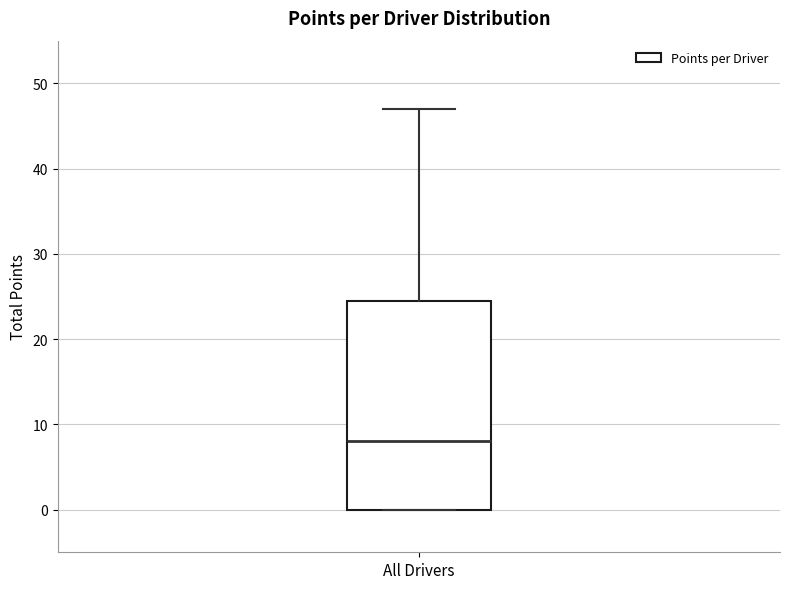

Where does the upper whisker of the box for All Drivers end on the y-axis? The values are not printed on the chart, so give them approximately, as read against the axis.

47